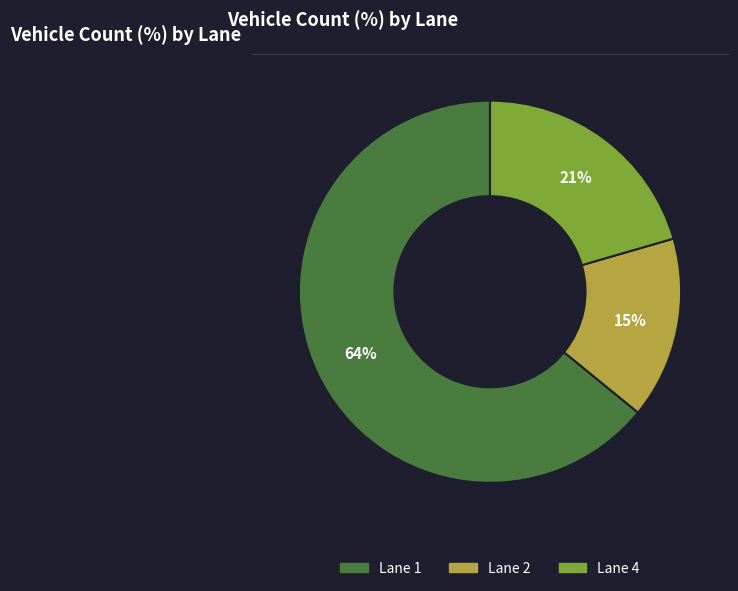

Between Lane 1 and Lane 2, which is larger?

Lane 1